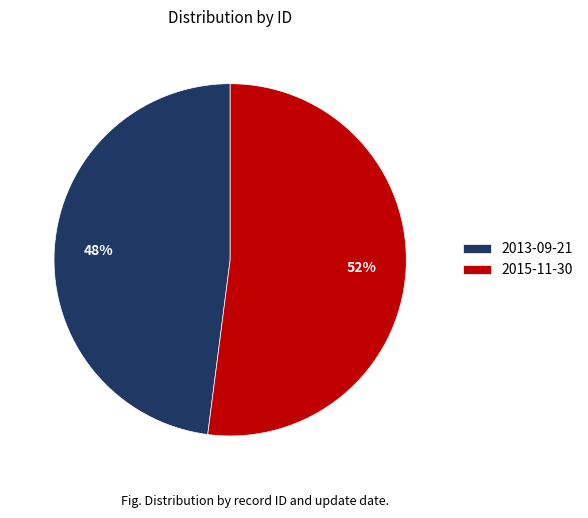

Between 2015-11-30 and 2013-09-21, which is larger?

2015-11-30